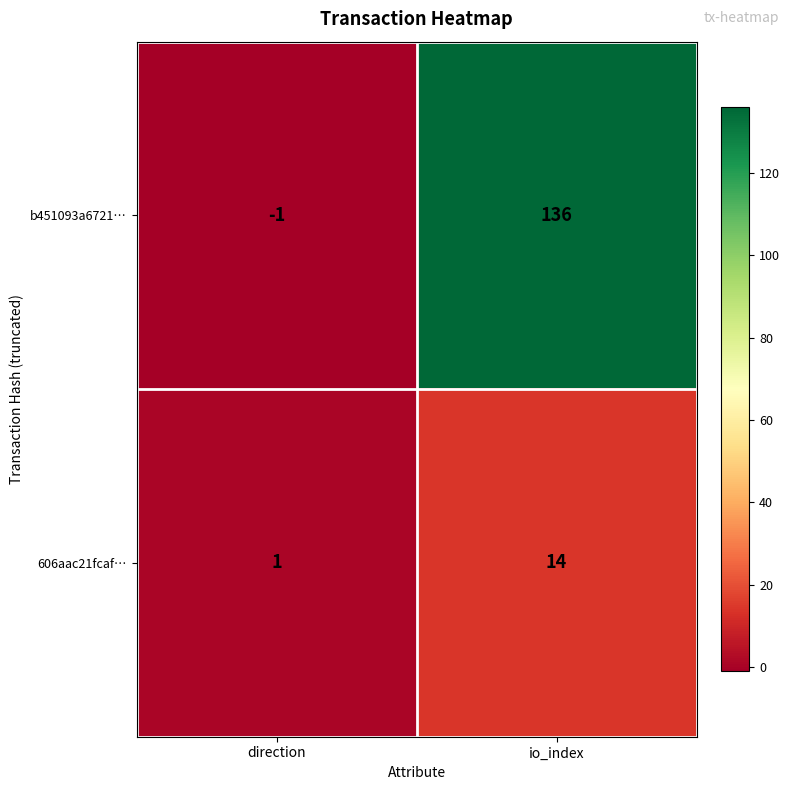

What is the sum of the b451093a6721… values at direction and io_index?

135